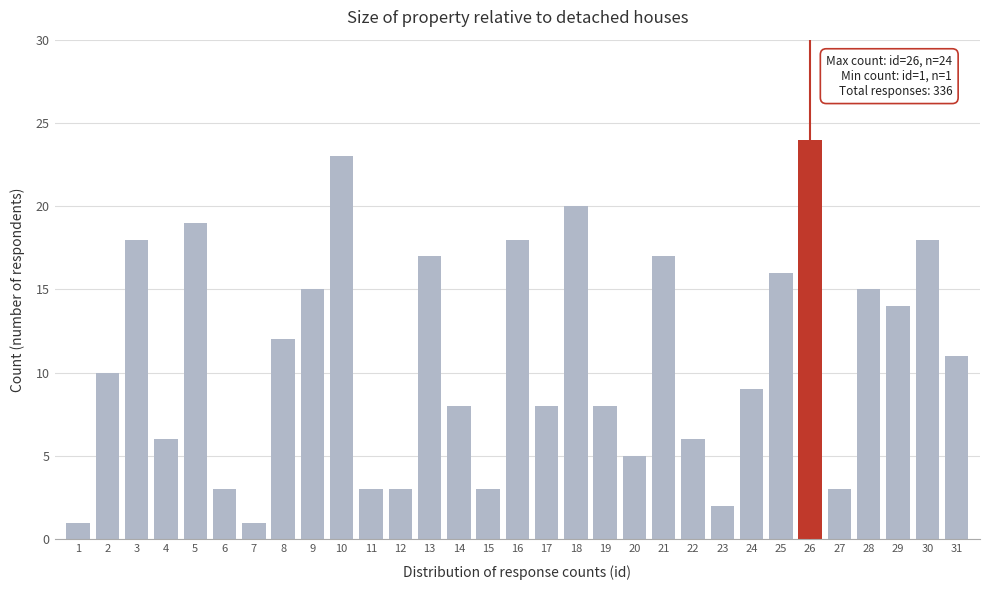

What is the average value?

11